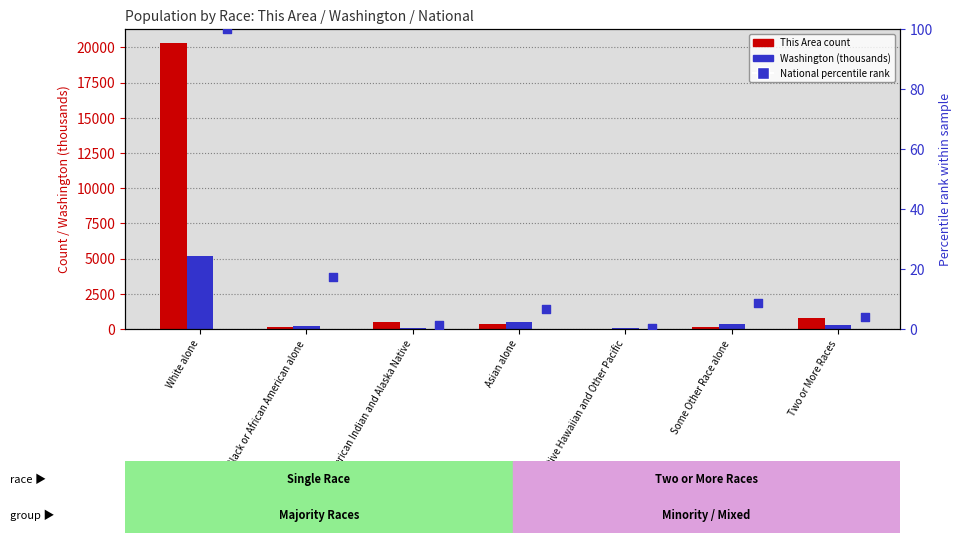

What are all the series names shown in the legend?

This Area (count), Washington (thousands), National (percentile rank)